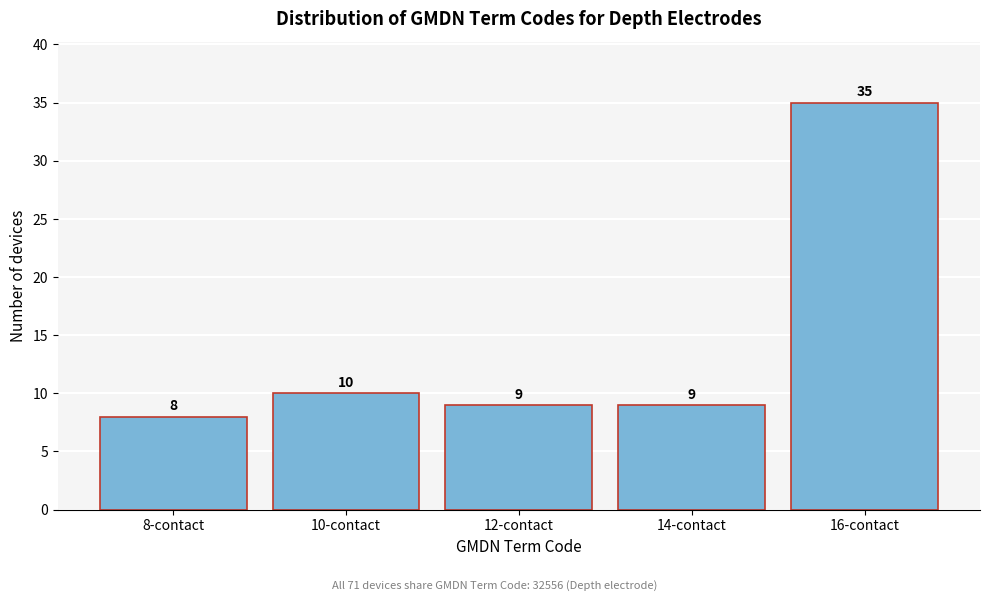

Reading left to right, list all the values displayed in this chart.

8	10	9	9	35